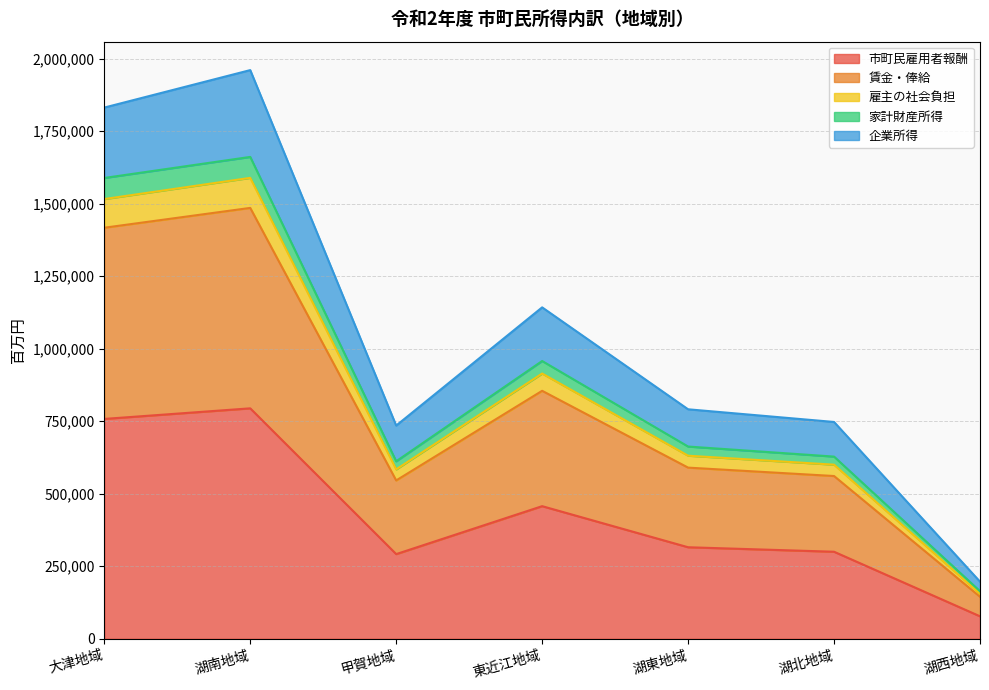

What is the total value across all series at 湖南地域?

1960093